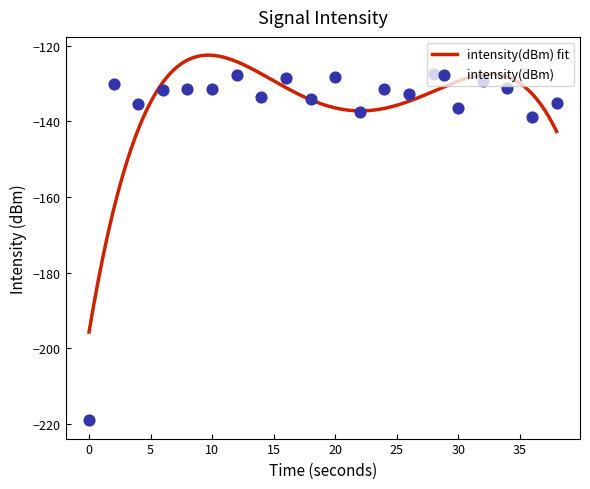

Which has a higher value, 10 or 34?

34